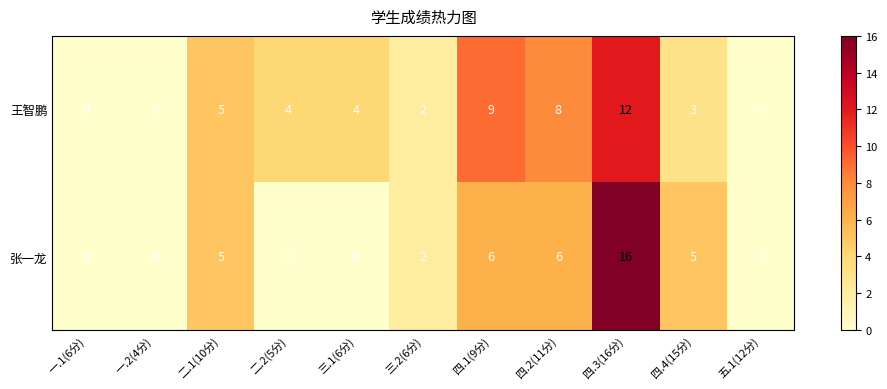

Between 一.1(6分) and 四.2(11分), which series saw the biggest shift?

王智鹏